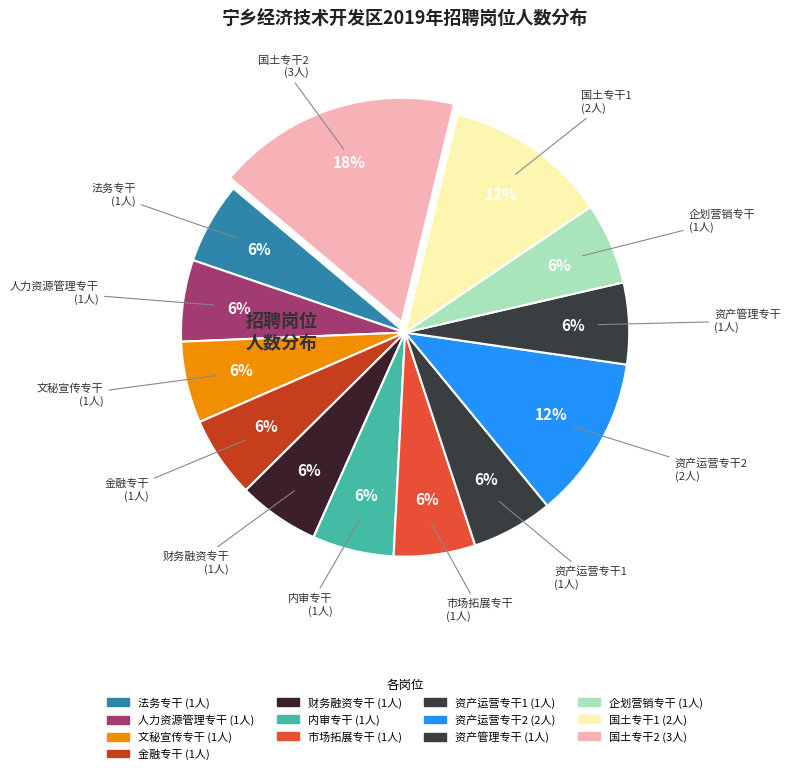

Is 金融专干 the majority of the pie?

No